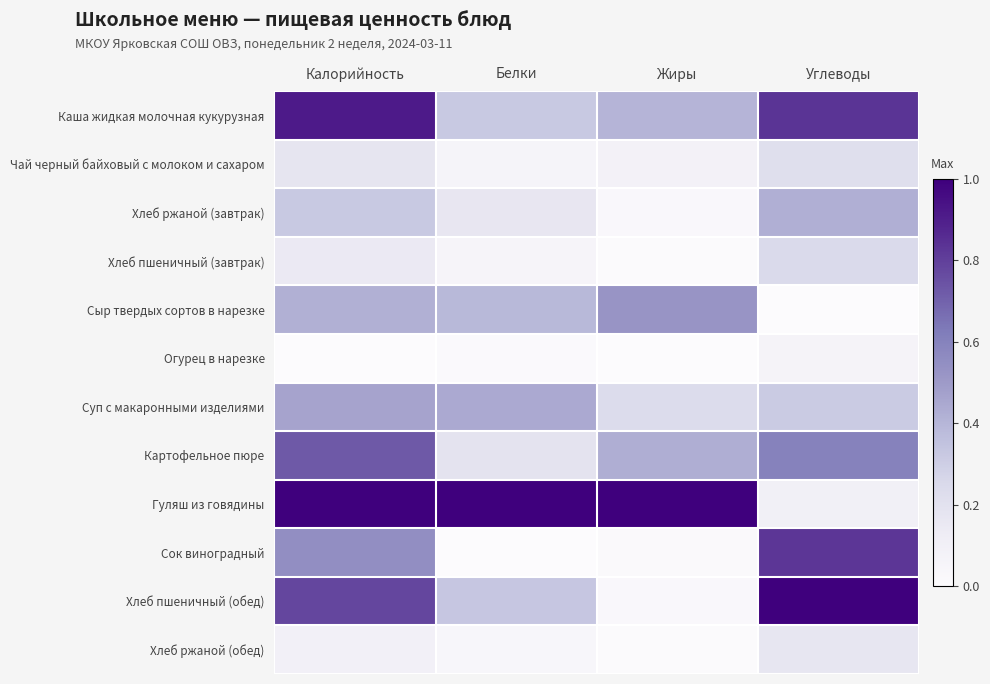

What is the total value across all series at Углеводы?

4.8